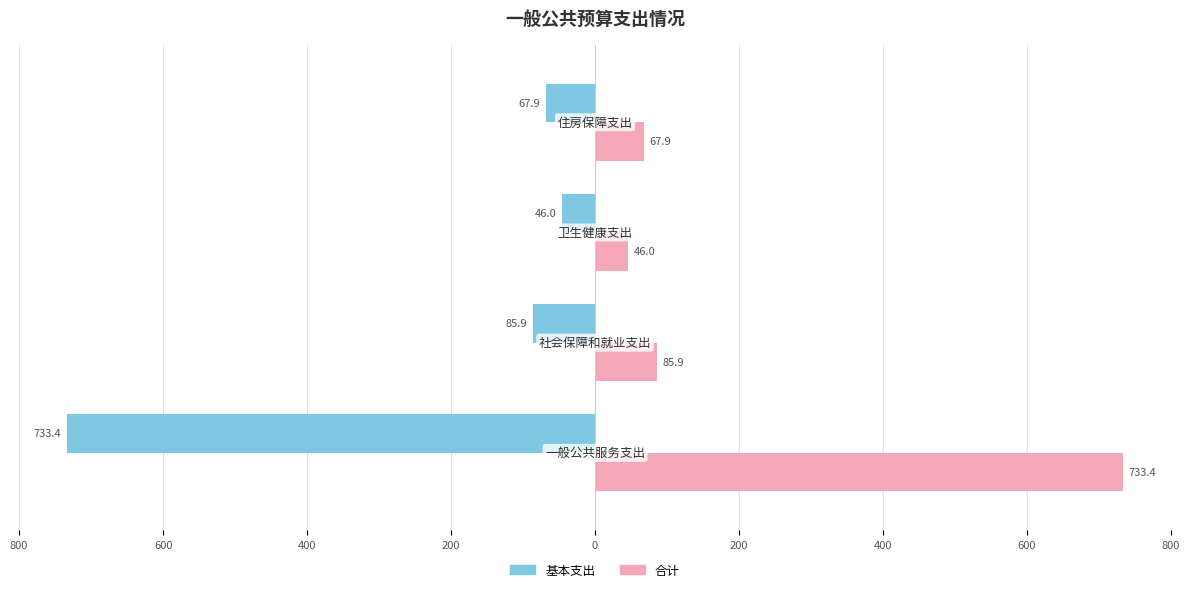

What are all the series names shown in the legend?

基本支出, 合计